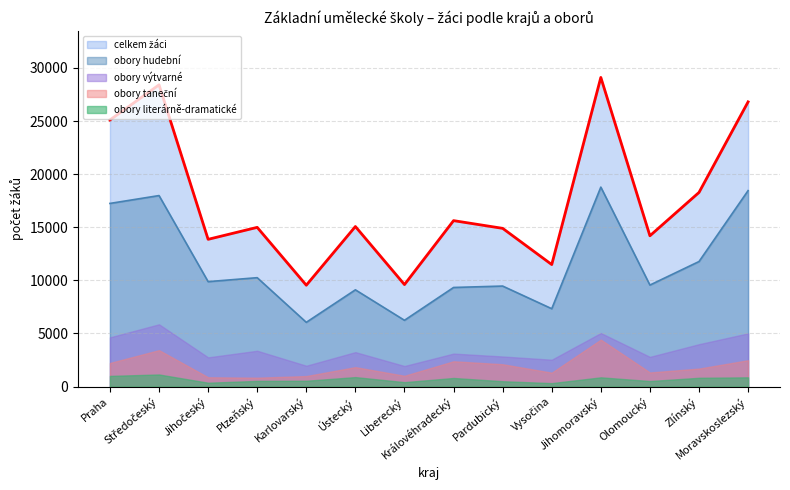

Reading left to right, transcribe all the data shown in this chart.

celkem žáci: 25099	28407	13861	14988	9541	15067	9601	15621	14895	11486	29103	14195	18276	26803
obory taneční: 2223	3428	875	835	989	1829	1015	2381	2102	1308	4419	1326	1692	2480
obory výtvarné: 4631	5861	2748	3370	1960	3241	1934	3104	2830	2526	5039	2794	3988	5008
obory literárně-dramatické: 1004	1137	361	533	546	890	414	808	502	323	868	519	825	868
obory hudební: 17241	17981	9877	10250	6046	9107	6238	9328	9461	7329	18777	9556	11771	18447